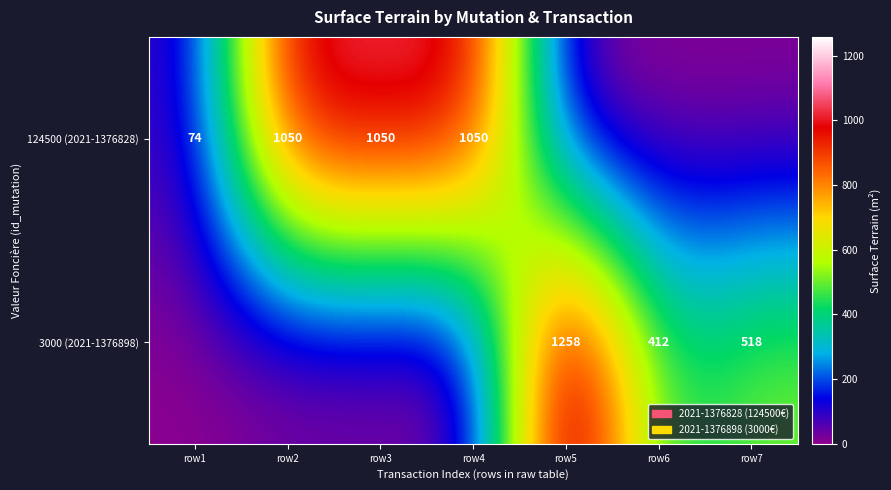

Which has a higher value, row4 or row5?

row4